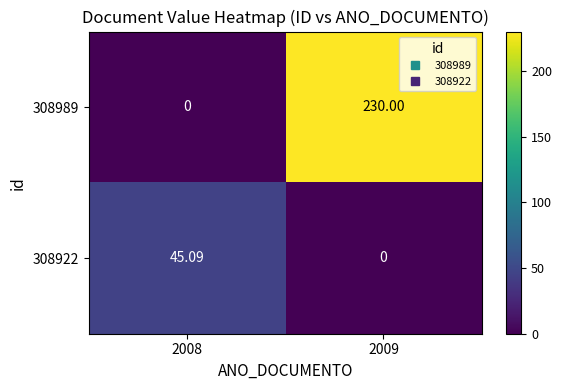

Is the value of 308989 at 2008 greater than the value of 308922 at 2008?

No